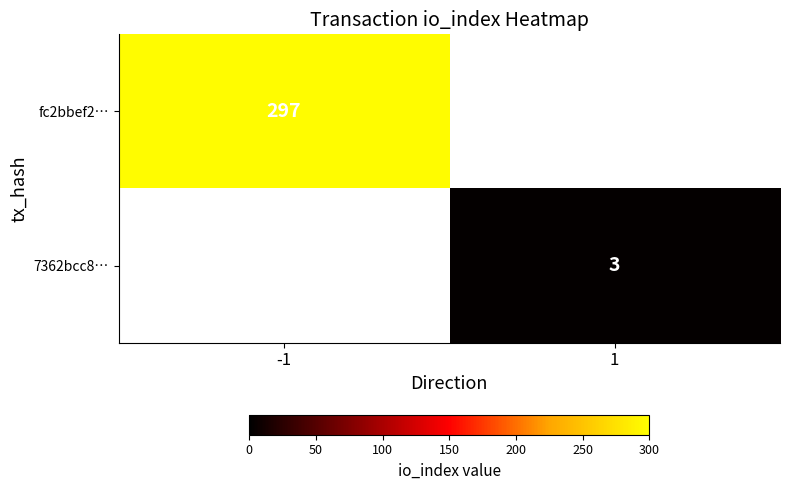

True or false: fc2bbef2… has a value of 297 at -1.

True